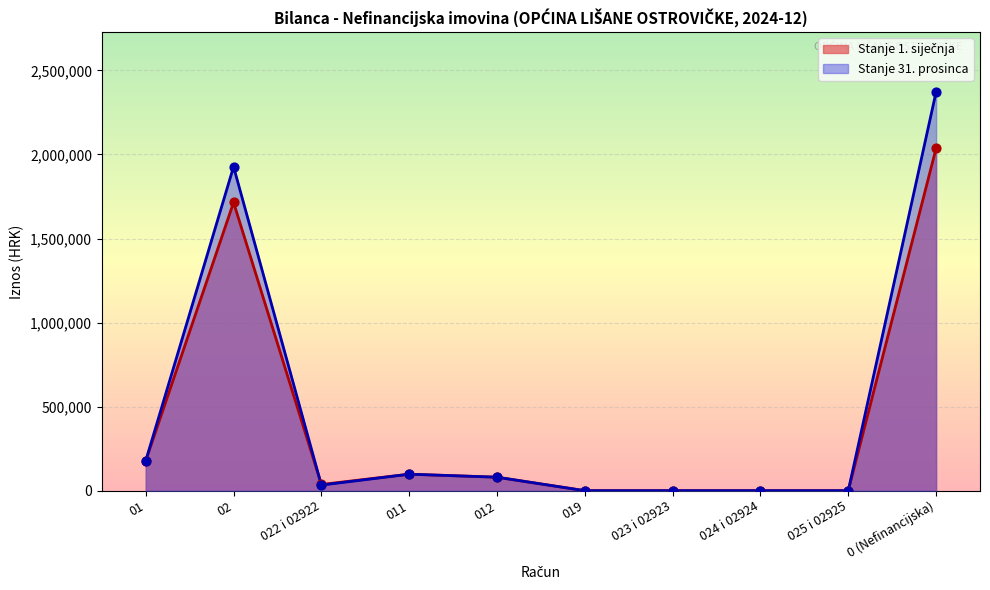

What are all the series names shown in the legend?

Stanje 1. siječnja, Stanje 31. prosinca